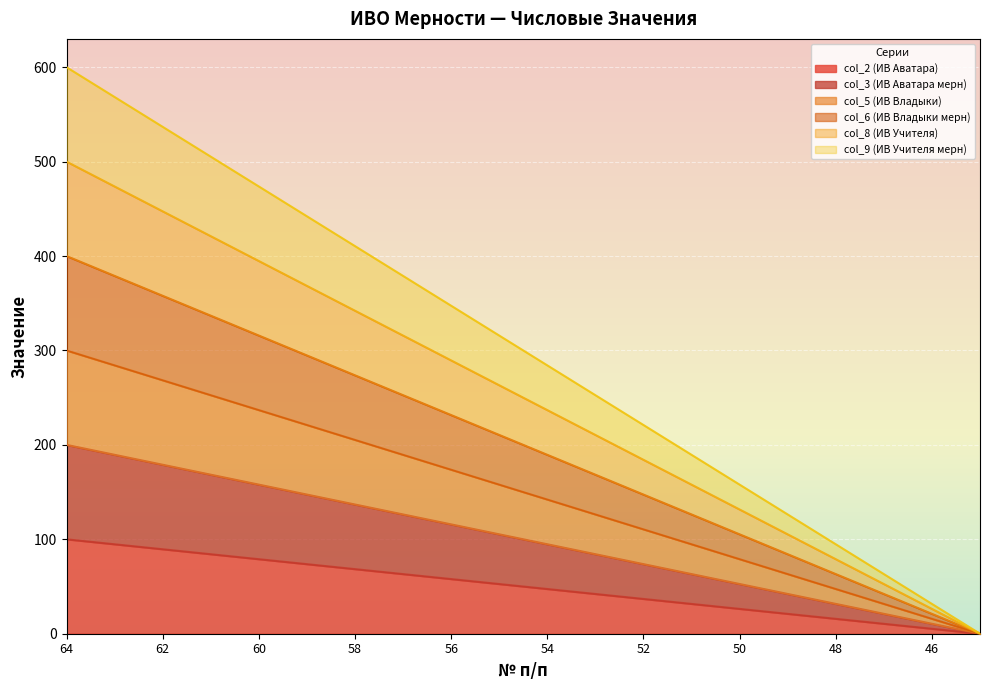

At which category is the sum across all series the highest?

64